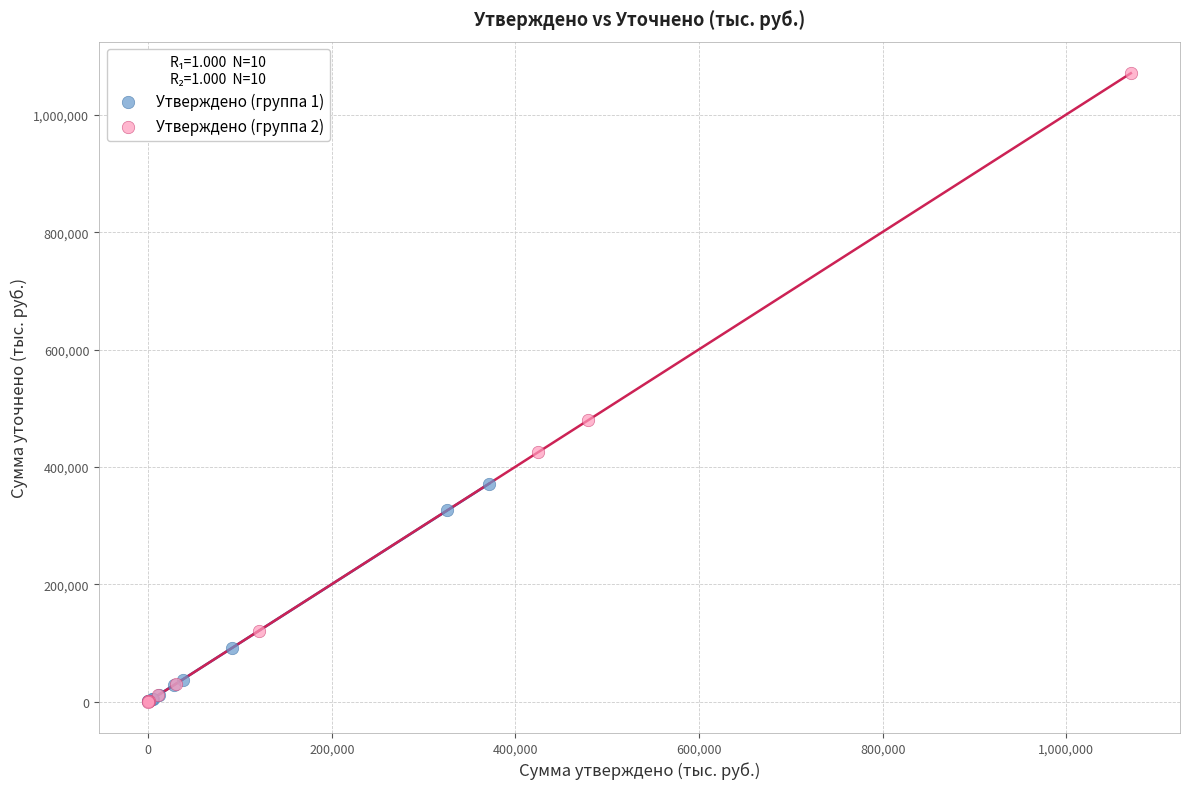

Which series has the widest spread of Y values?

Утверждено (группа 2)